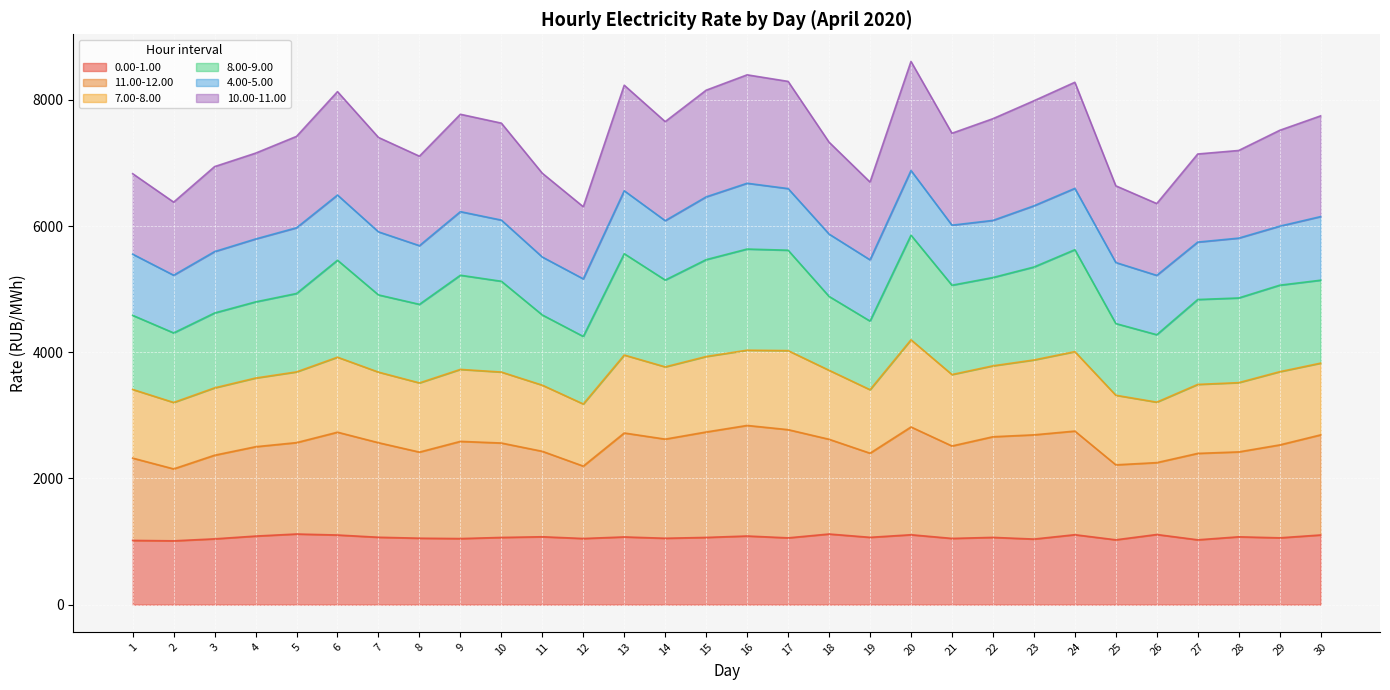

What is the total value across all series at 25?

6639.1